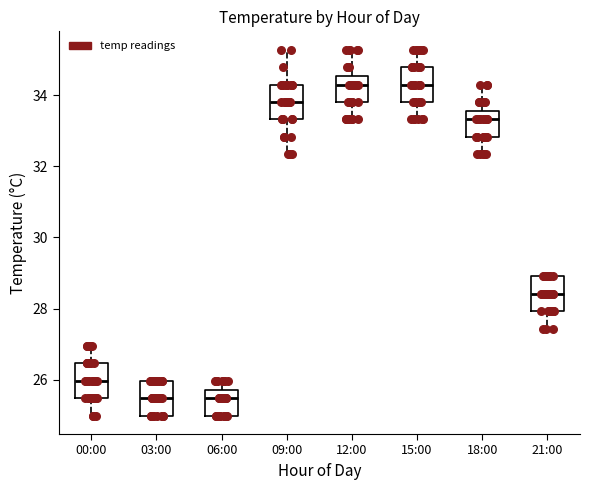

Reading left to right, transcribe this box plot: for each box, give where its median line is, the range the box spans, and where its two whiskers end, as read against the y-axis. The values are not printed on the chart, so give them approximately, as read against the axis.

00:00: median 26.0, box 25.4 to 26.4, whiskers 25.0 to 27.0
03:00: median 25.4, box 25.0 to 26.0, whiskers 25.0 to 26.0
06:00: median 25.4, box 25.0 to 25.8, whiskers 25.0 to 26.0
09:00: median 33.8, box 33.4 to 34.4, whiskers 32.4 to 35.2
12:00: median 34.4, box 33.8 to 34.6, whiskers 33.4 to 35.2
15:00: median 34.4, box 33.8 to 34.8, whiskers 33.4 to 35.2
18:00: median 33.4, box 32.8 to 33.6, whiskers 32.4 to 34.4
21:00: median 28.4, box 28.0 to 29.0, whiskers 27.4 to 29.0